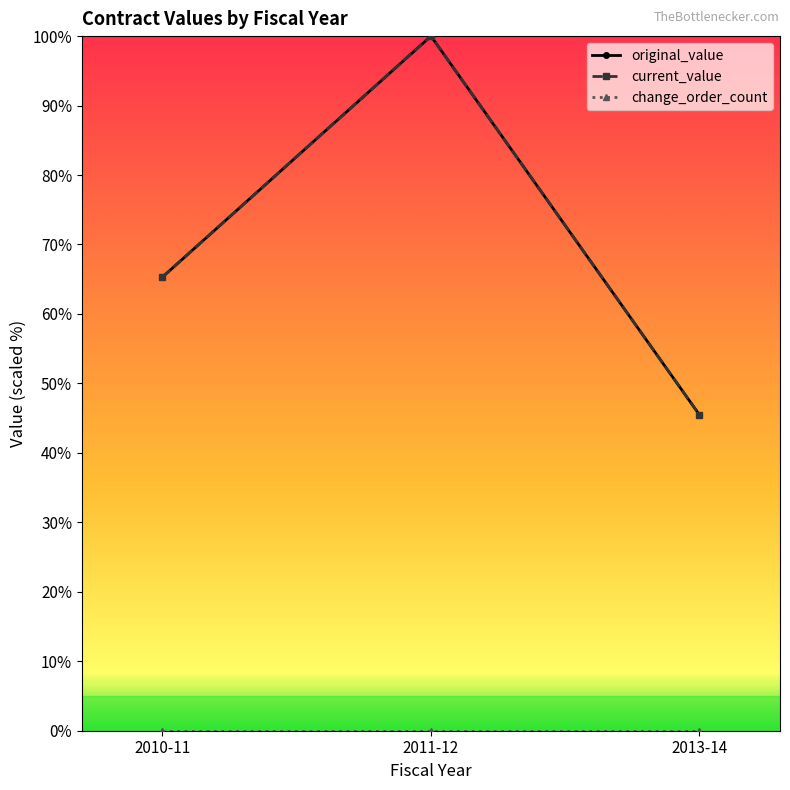

Which series has the largest total across all categories?

original_value